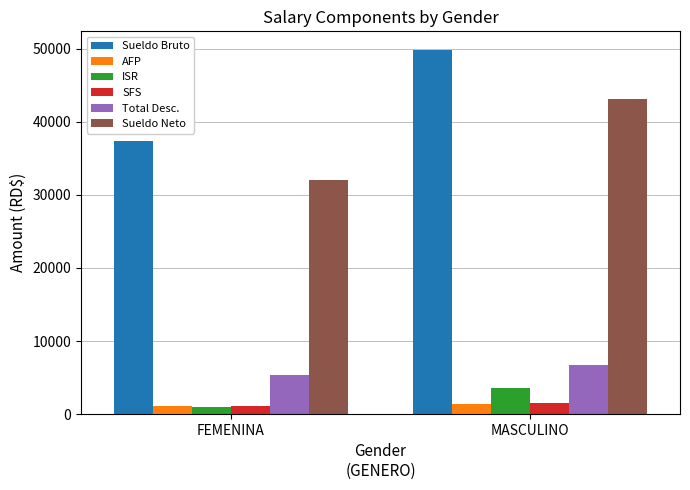

At which label is Total Desc. closest to 6059?

FEMENINA